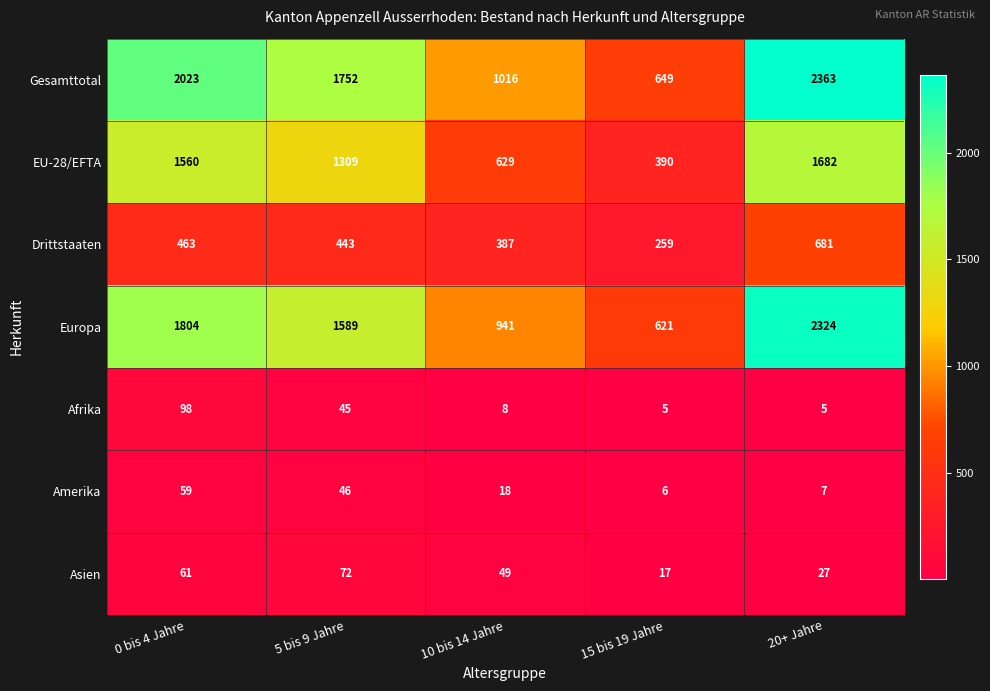

At 10 bis 14 Jahre, list the series in order from smallest to largest.

Afrika, Amerika, Asien, Drittstaaten, EU-28/EFTA, Europa, Gesamttotal